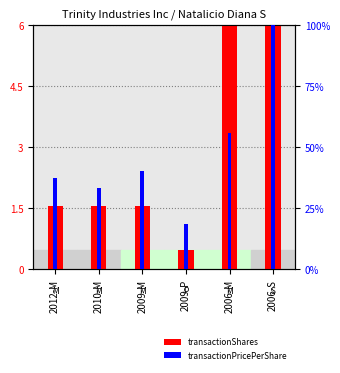

Which series changed the most between 2009-P and 2006-M?

transactionPricePerShare